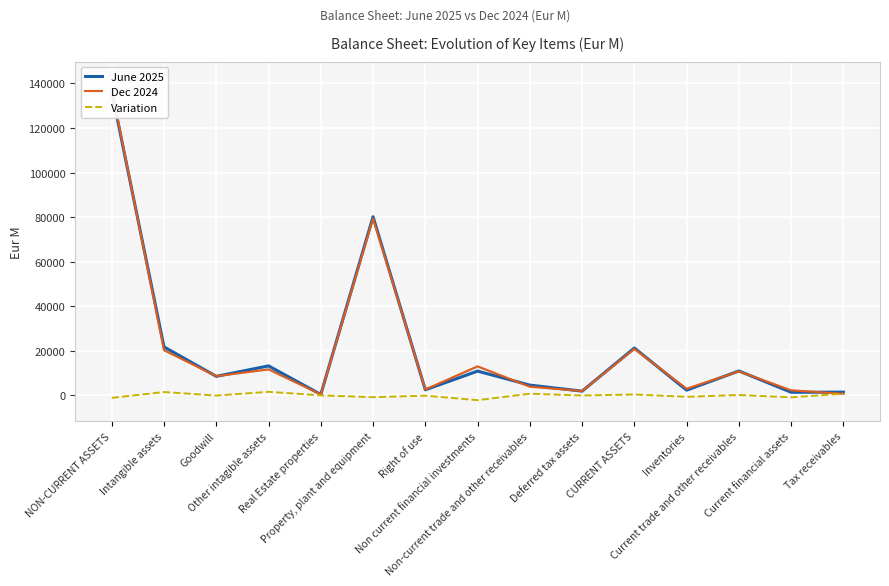

What is the label of the 10th point from the left?

Deferred tax assets